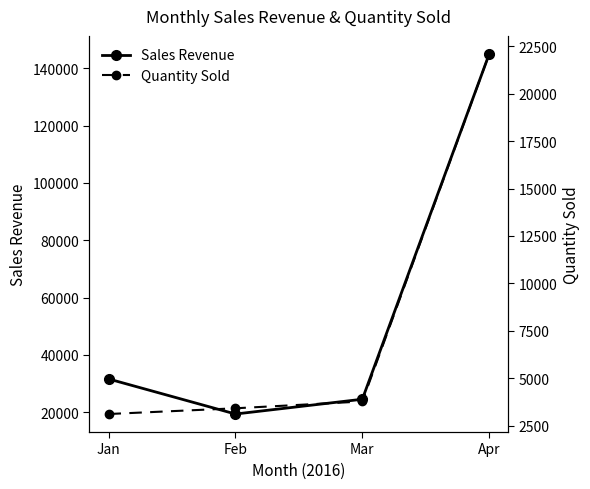

At which label is Quantity Sold closest to 12606?

Mar